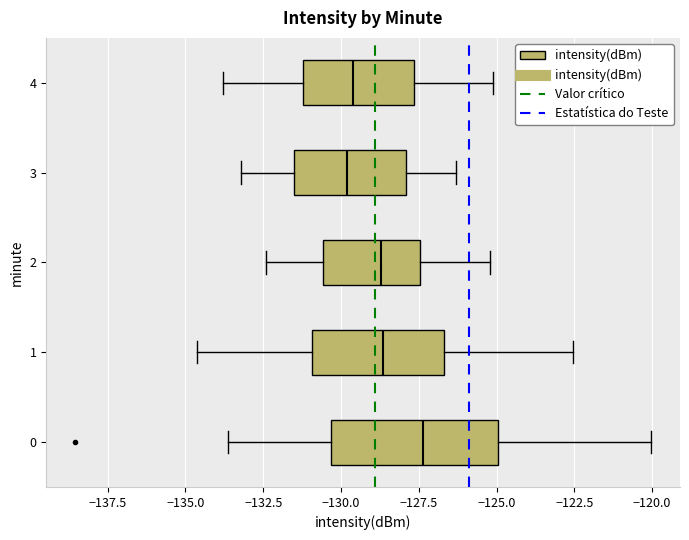

Reading bottom to top, read every box against the x-axis: the position of its median line, the range the box covers, and the ends of its whiskers. The values are not printed on the chart, so give them approximately, as read against the axis.

0: median -127.5, box -130.5 to -125.0, whiskers -133.5 to -120.0
1: median -128.5, box -131.0 to -126.5, whiskers -134.5 to -122.5
2: median -128.5, box -130.5 to -127.5, whiskers -132.5 to -125.0
3: median -130.0, box -131.5 to -128.0, whiskers -133.0 to -126.5
4: median -129.5, box -131.0 to -127.5, whiskers -134.0 to -125.0